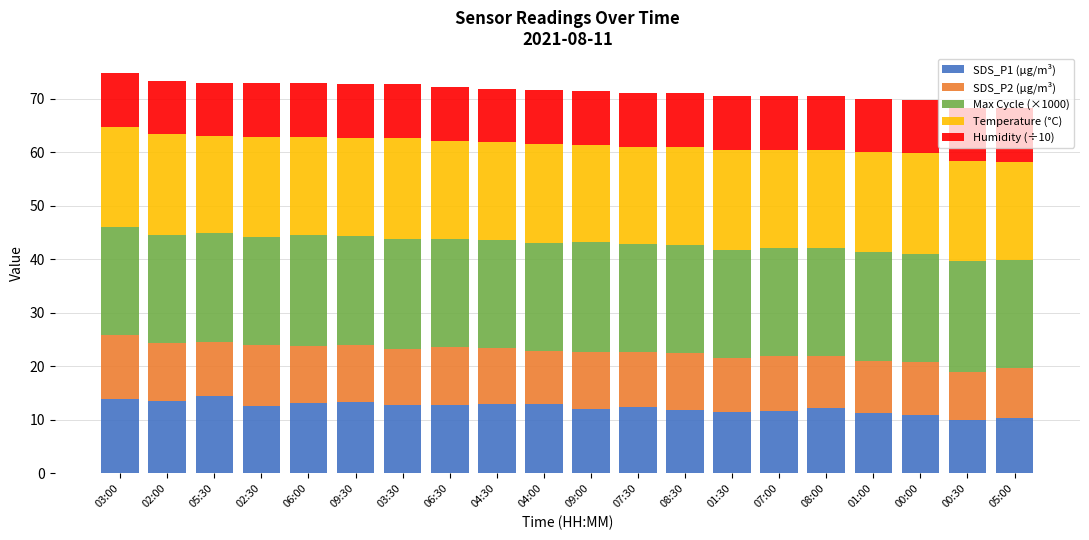

What is the difference between the SDS_P1 (µg/m³) values at 04:00 and 00:00?

2.1